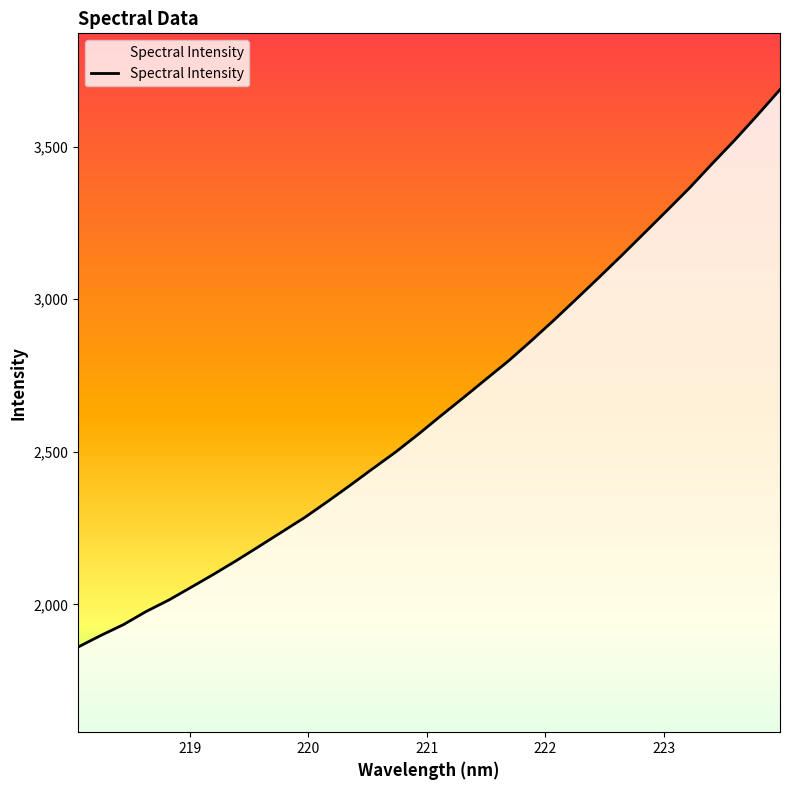

What is the difference between the maximum and minimum values?

1826.3